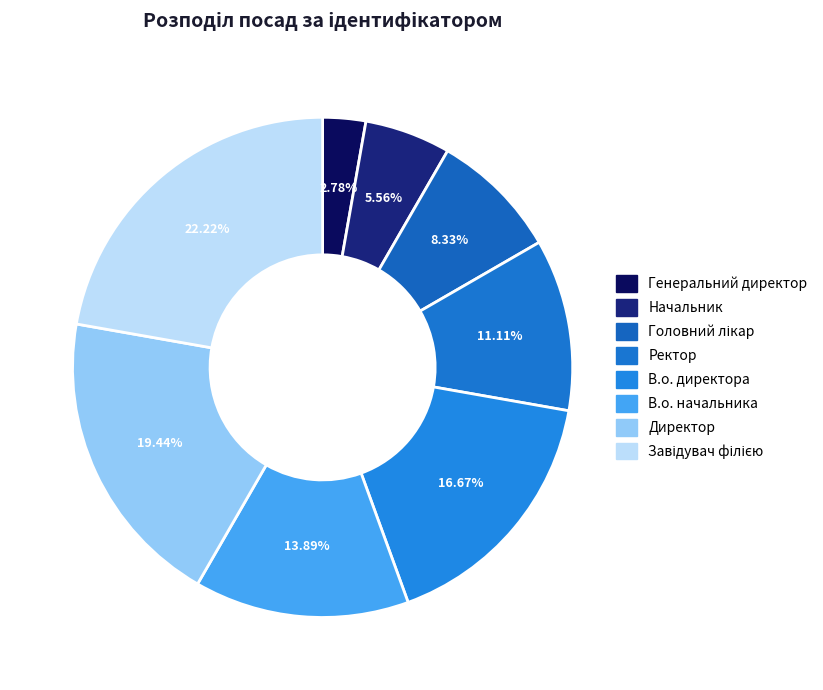

To the nearest percent, what is the difference between the Директор and Начальник slice percentages?

14%